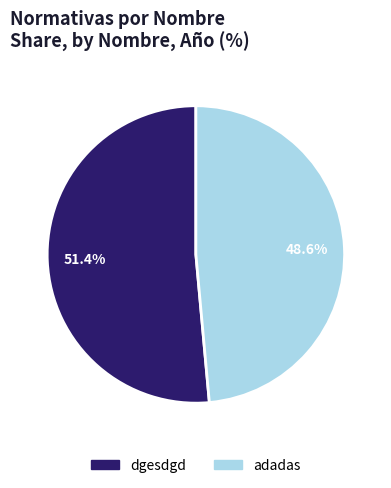

How many slices are in this pie chart?

2